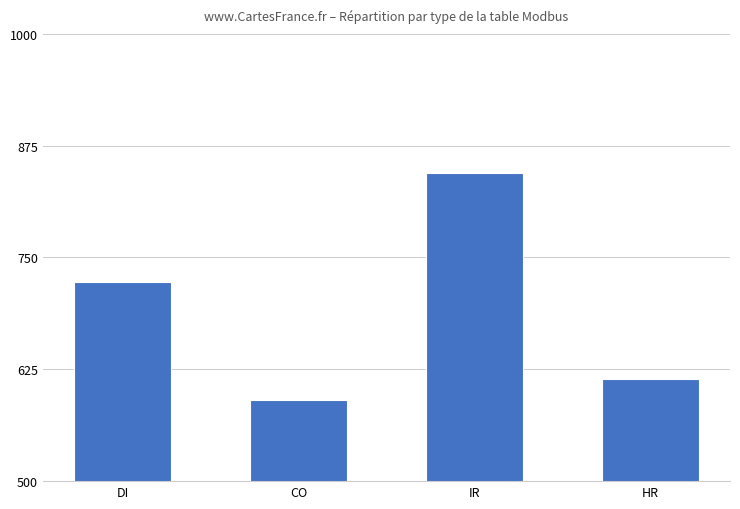

The chart shows a value of 844 at IR. True or false?

True